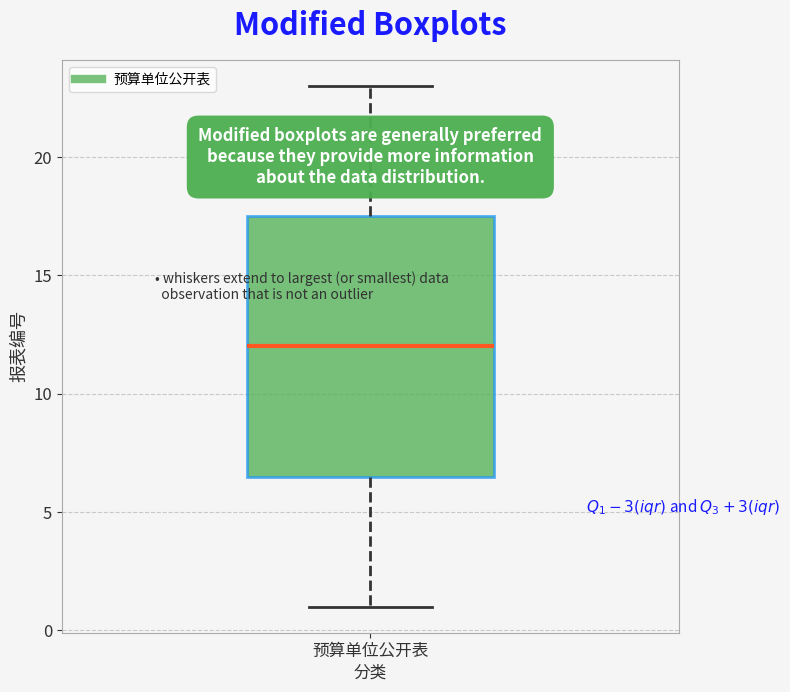

Transcribe this box plot: give where the median line is, the range the box spans, and where the two whiskers end, as read against the y-axis. The values are not printed on the chart, so give them approximately, as read against the axis.

median 12.0, box 6.5 to 17.5, whiskers 1.0 to 23.0